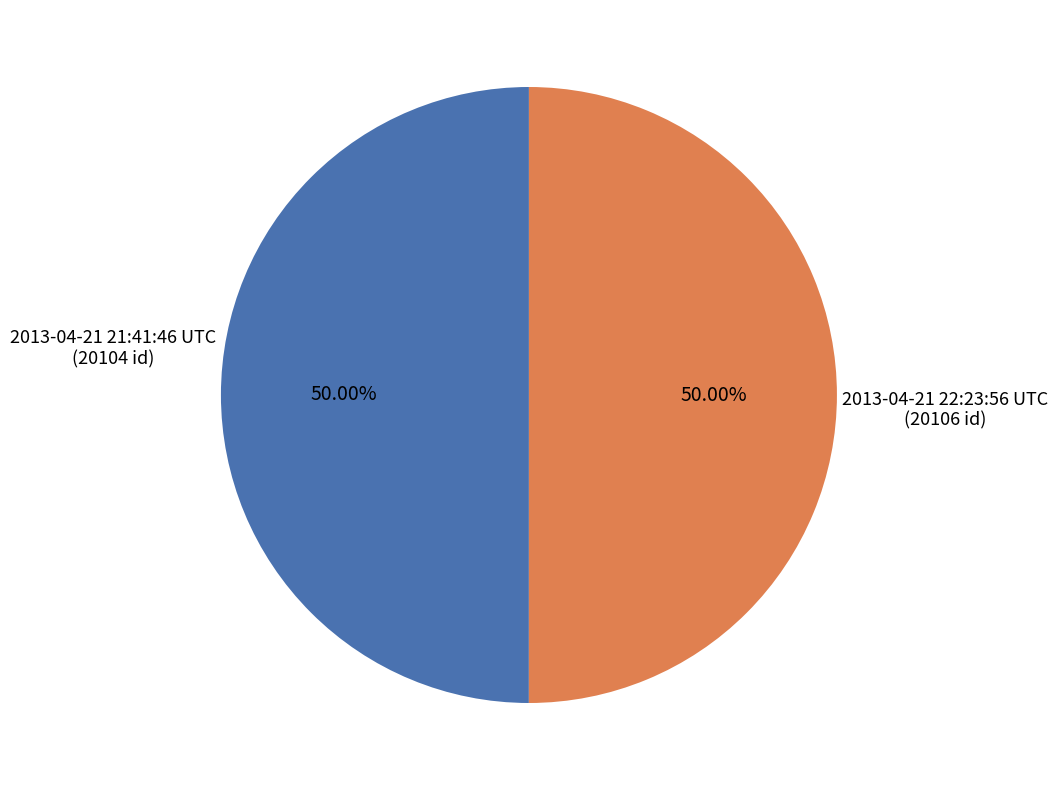

To the nearest percent, what portion does 2013-04-21 22:23:56 UTC represent?

50%